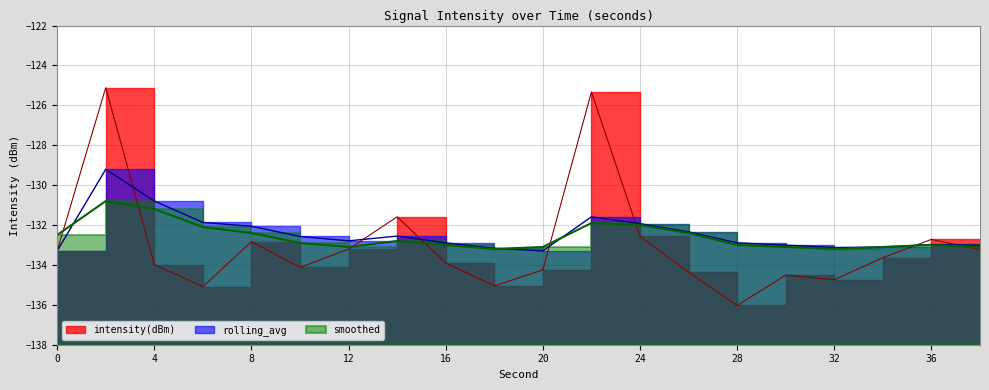

What is the difference between the highest and lowest values at 32?

1.6